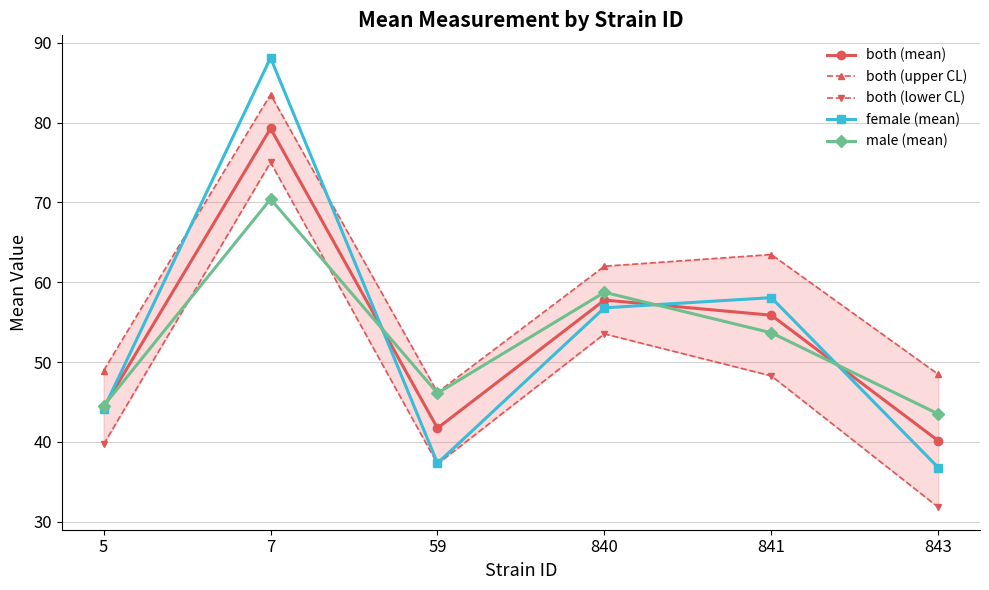

What is the value of the female (mean) point at the 3rd from the left?

37.3